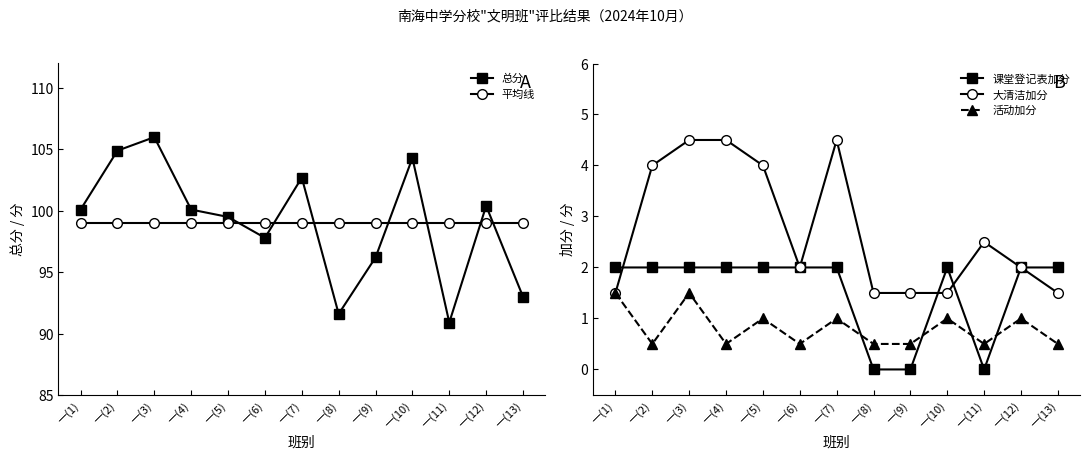

The 总分 series shows 63.9 at 一(3). True or false?

False